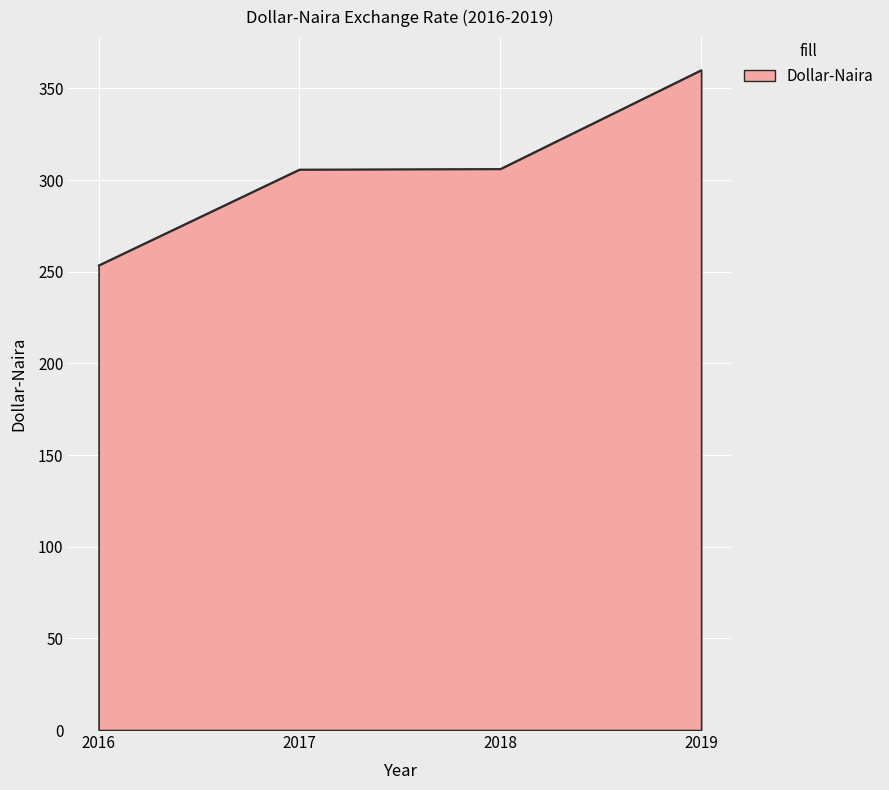

What is the sum of all values?

1225.4